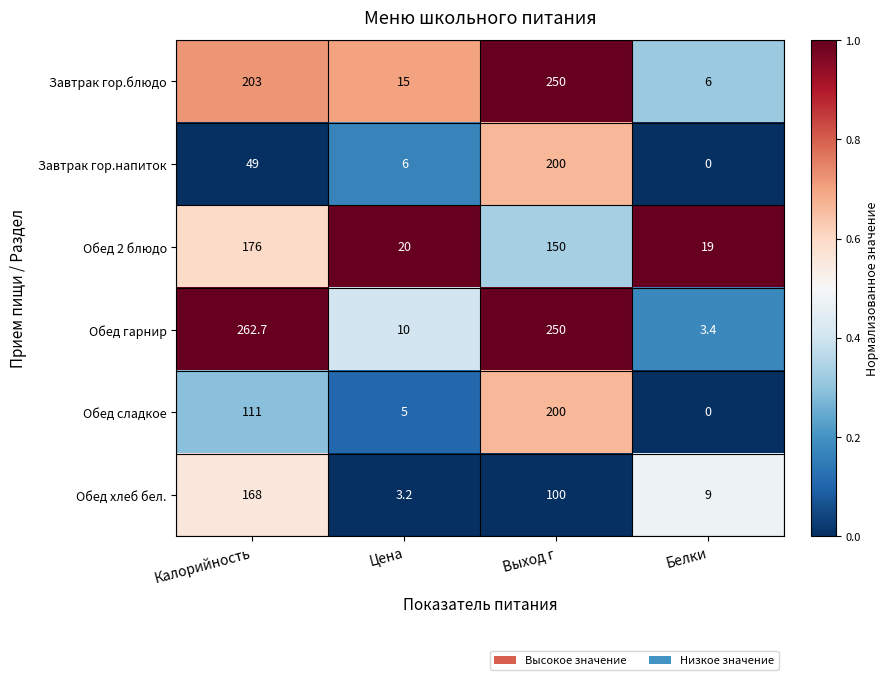

Between Цена and Белки, which series saw the biggest shift?

Завтрак гор.блюдо